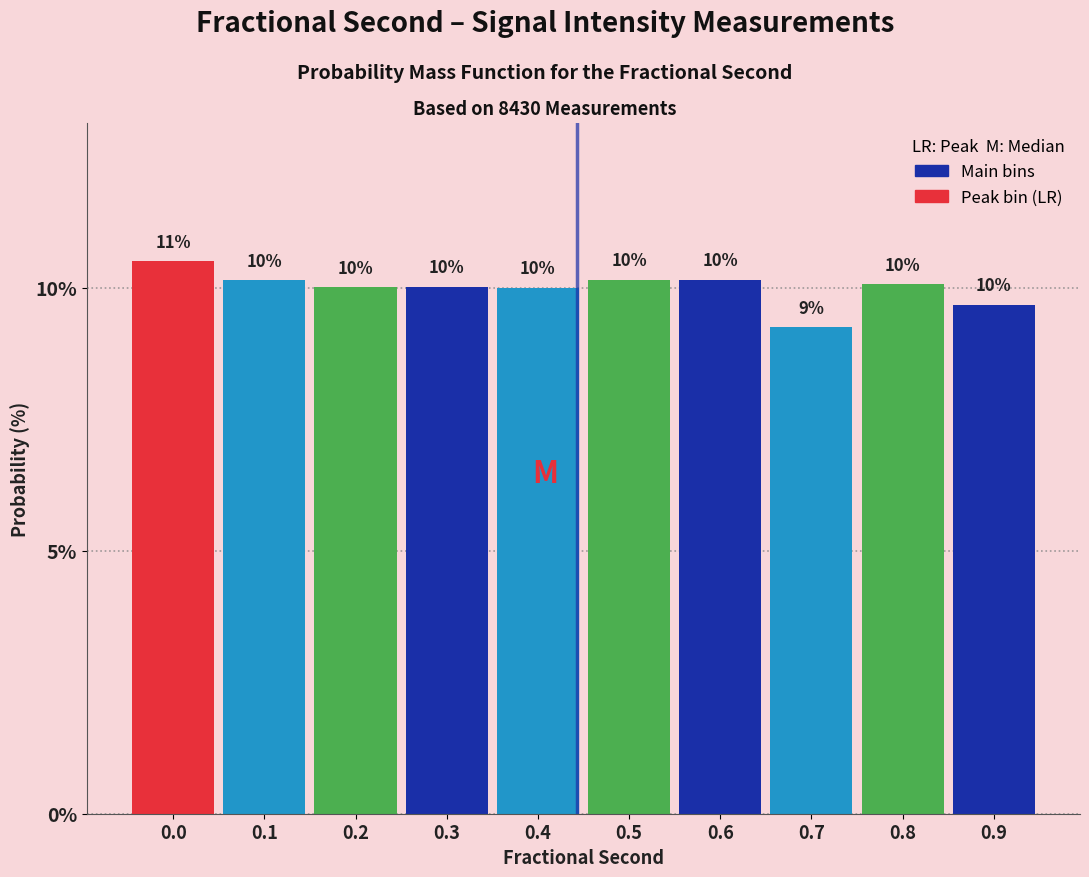

What is the maximum value shown in the chart?

10.5